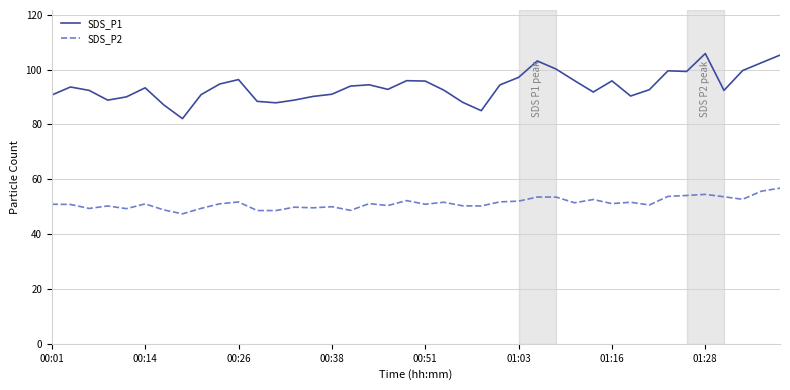

Which series has the widest spread of values?

SDS_P1